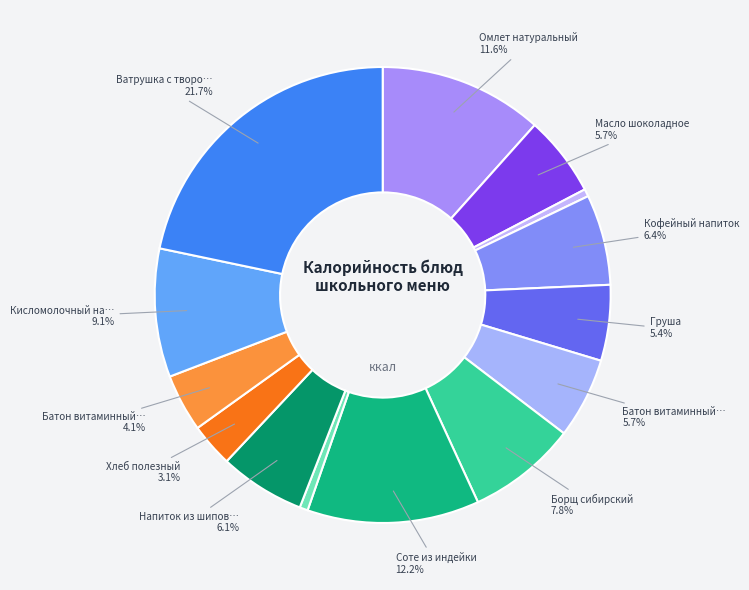

Count the number of slices in the pie.

14